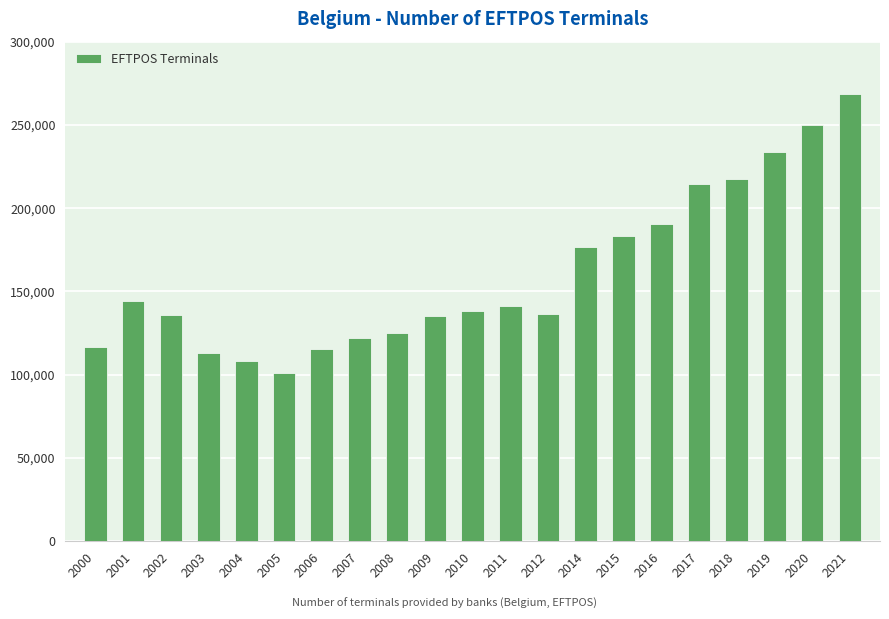

The chart shows a value of 53535 at 2018. True or false?

False